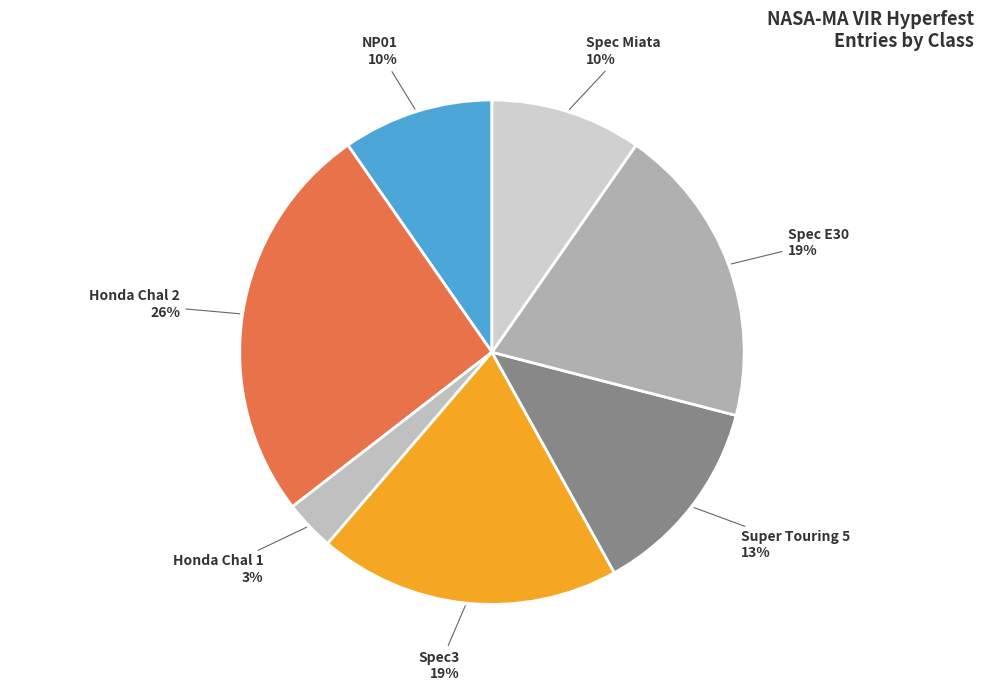

The Spec Miata slice represents 10% of the pie. True or false?

True